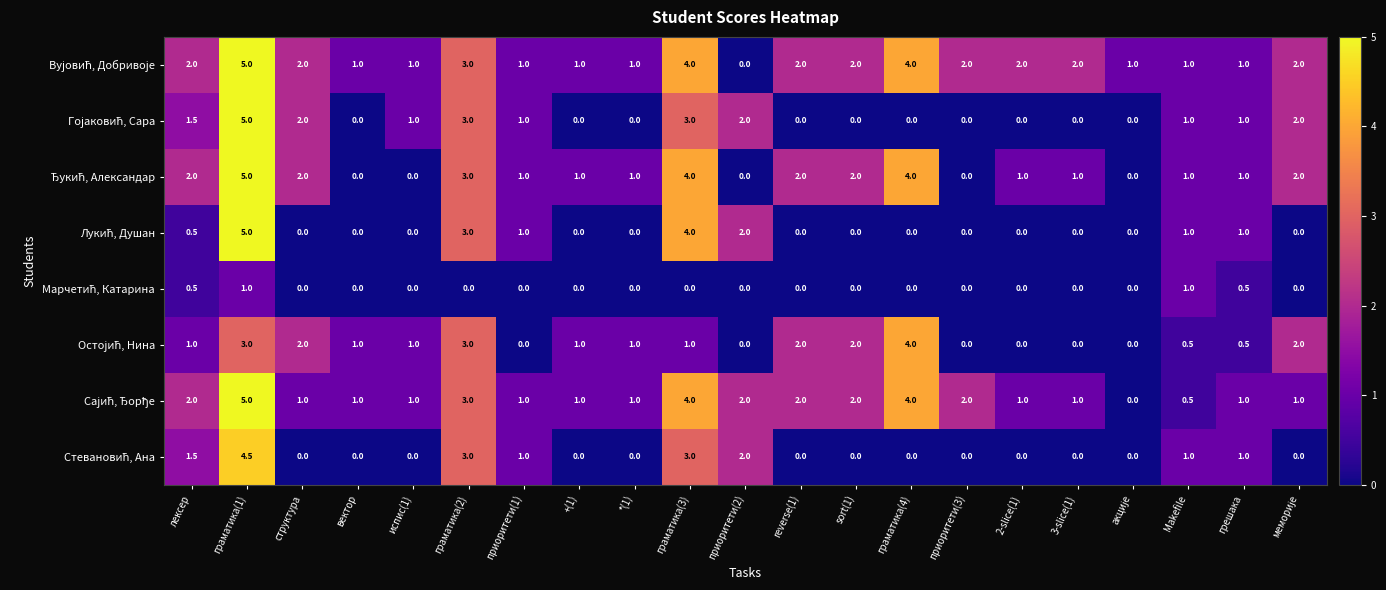

What is the maximum value shown in the chart?

5.0